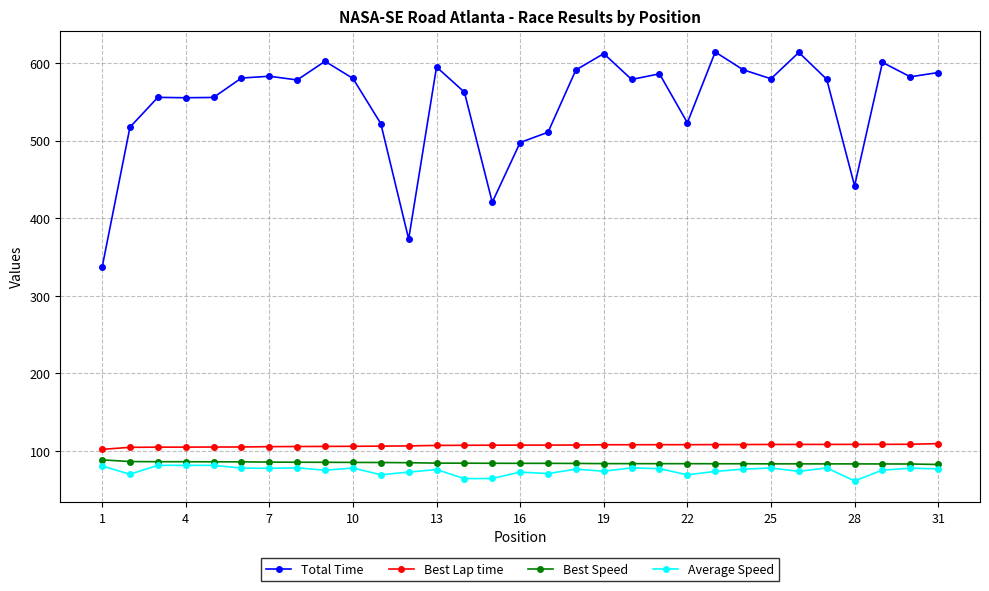

What are all the series names shown in the legend?

Total Time, Best Lap time, Best Speed, Average Speed